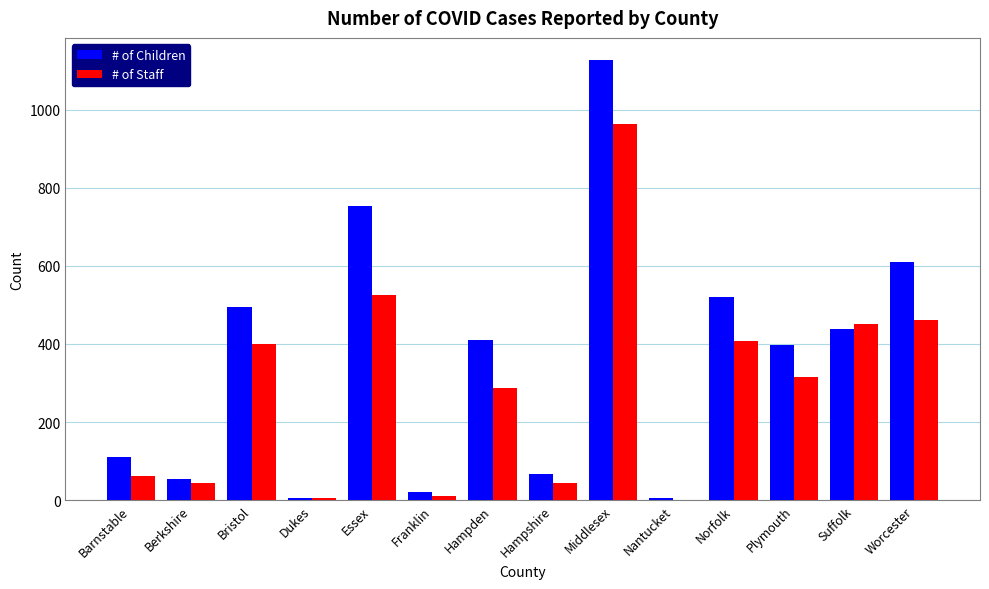

At which label does # of Staff reach its peak?

Middlesex